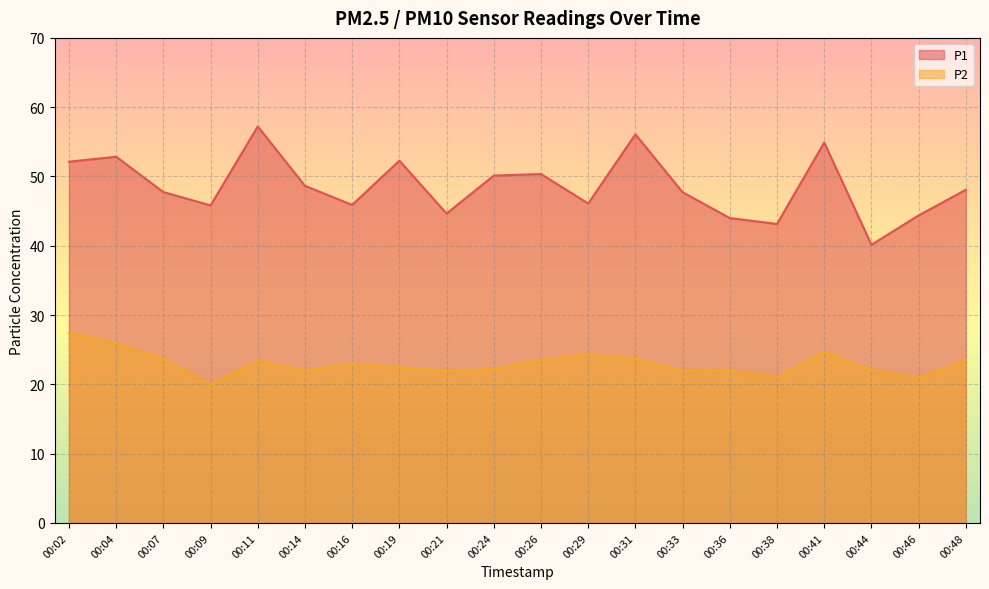

Reading left to right, what are all the values shown in this chart?

P1: 52.1	52.9	47.8	45.8	57.2	48.6	45.9	52.3	44.6	50.1	50.4	46.1	56.1	47.7	44.0	43.1	54.9	40.1	44.4	48.1
P2: 27.4	25.9	23.7	20.0	23.4	22.0	23.0	22.4	21.9	22.2	23.5	24.3	23.7	21.9	22.0	21.1	24.7	22.1	20.9	23.5